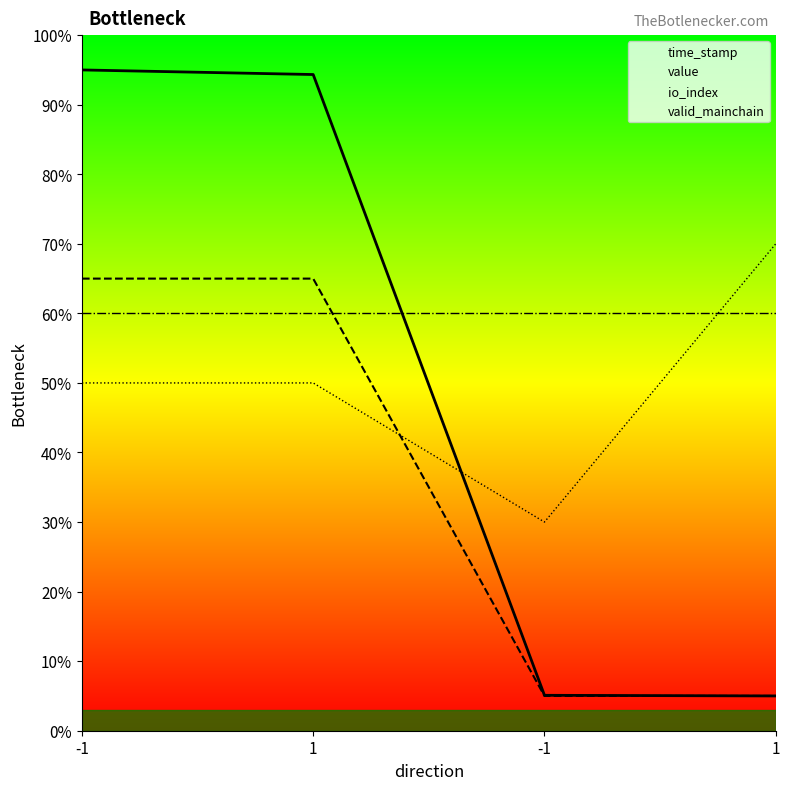

What is the approximate value of value at 1?

5.0